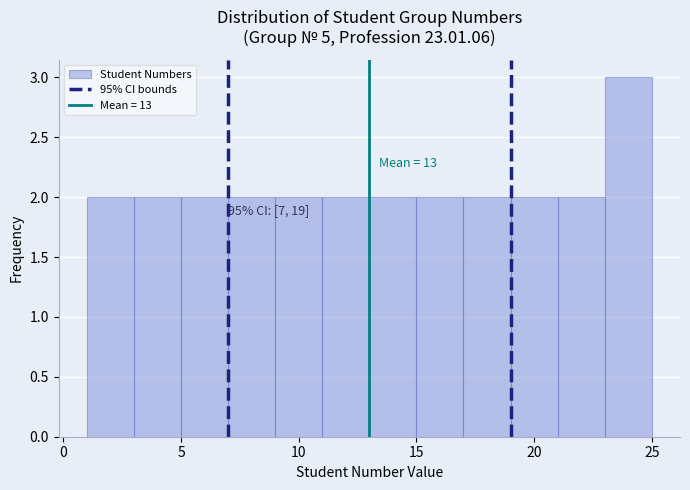

Which range on the x-axis has the tallest bar?

23 to 25